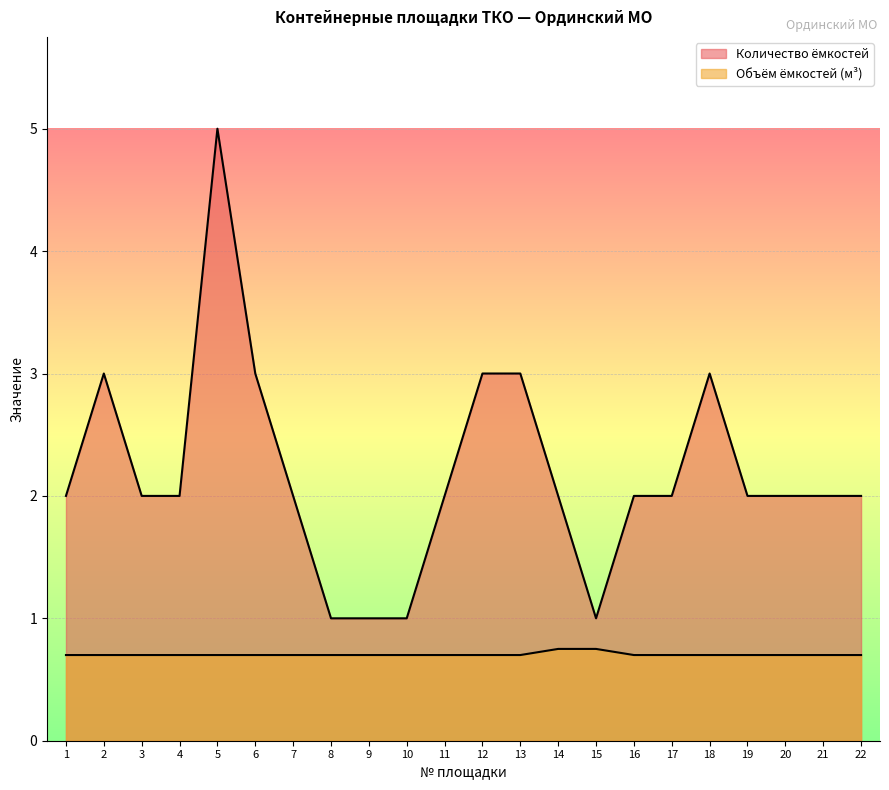

Where does the Количество ёмкостей series first go above 2?

2